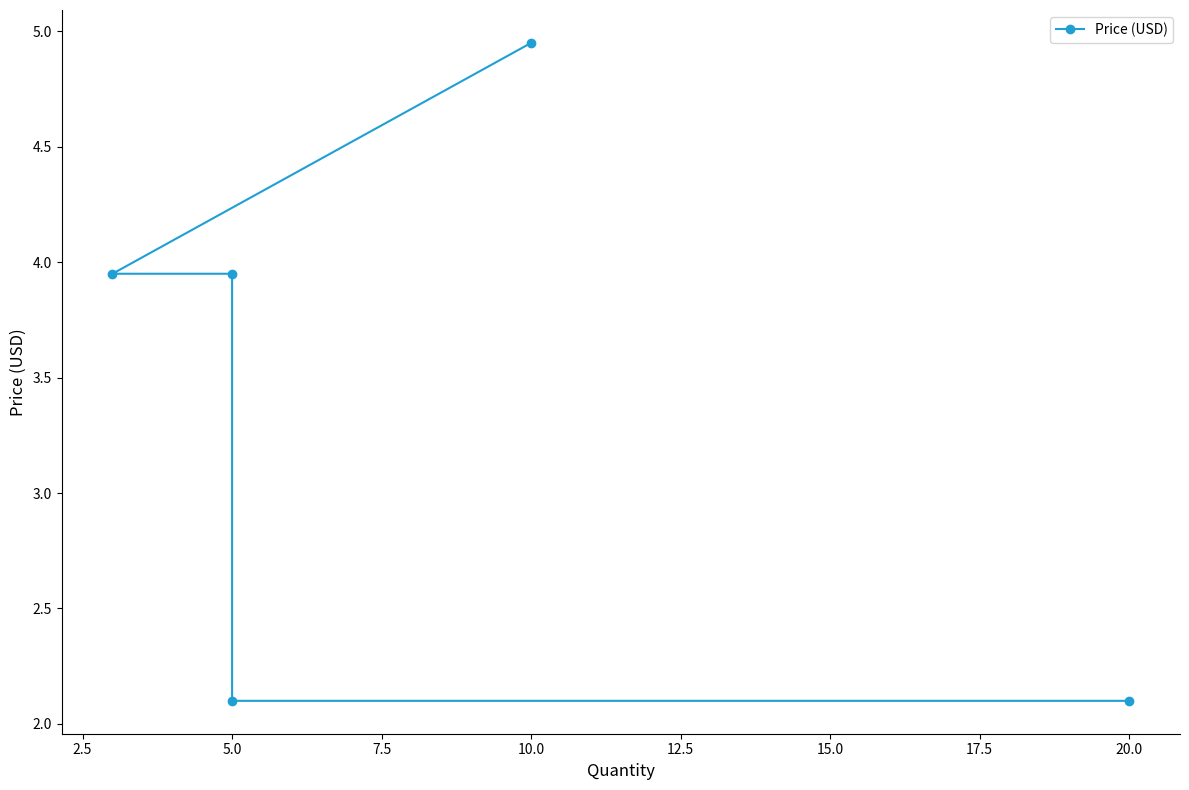

Reading left to right, extract all data points from this chart.

5.0	4.0	4.0	2.1	2.1